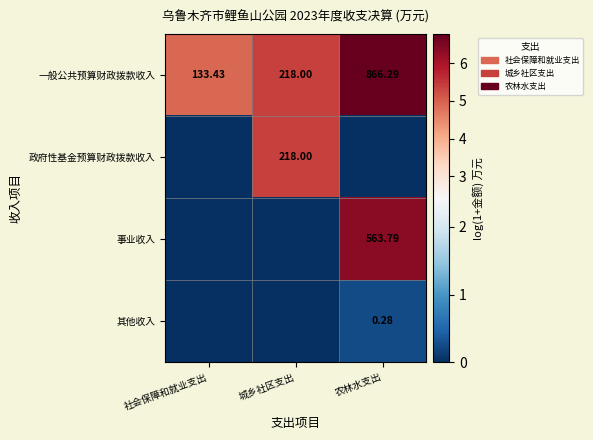

Which has a higher value, 社会保障和就业支出 or 城乡社区支出?

城乡社区支出